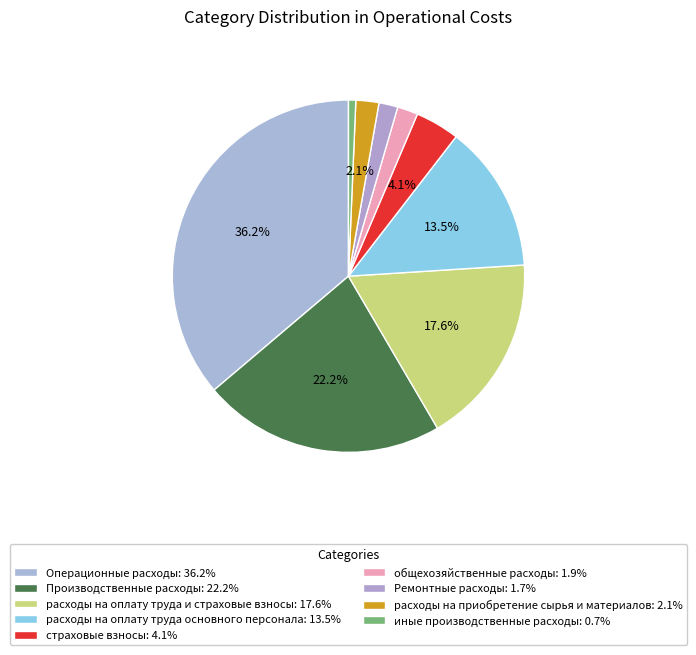

Count the number of slices in the pie.

9